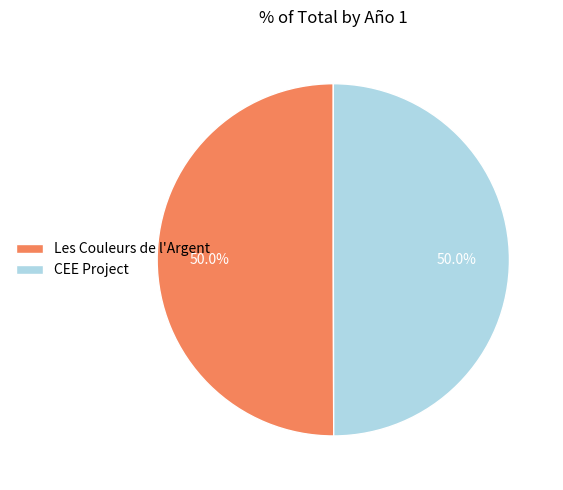

What is the total percentage of Les Couleurs de l'Argent and CEE Project?

100.0%